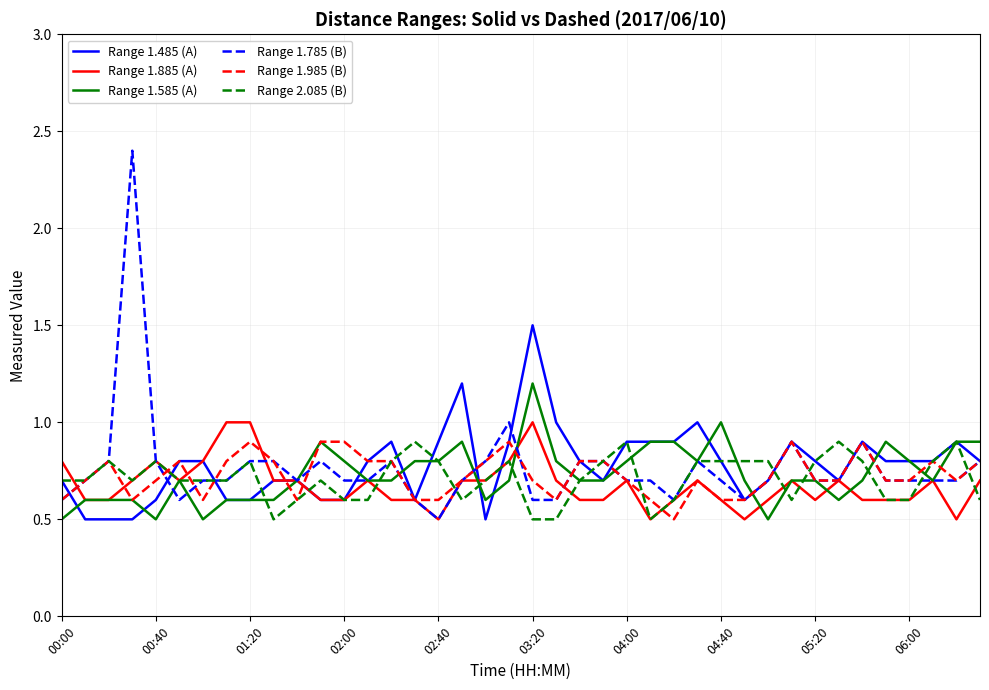

What is the minimum value shown in the chart?

0.5